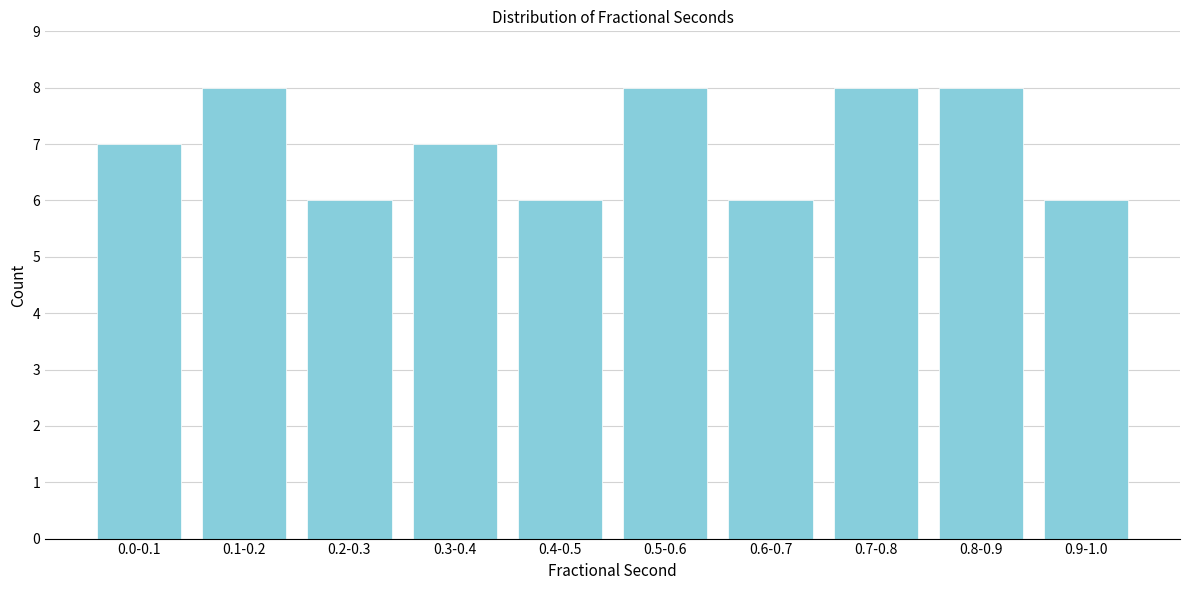

Reading left to right, transcribe all the data shown in this chart.

7	8	6	7	6	8	6	8	8	6